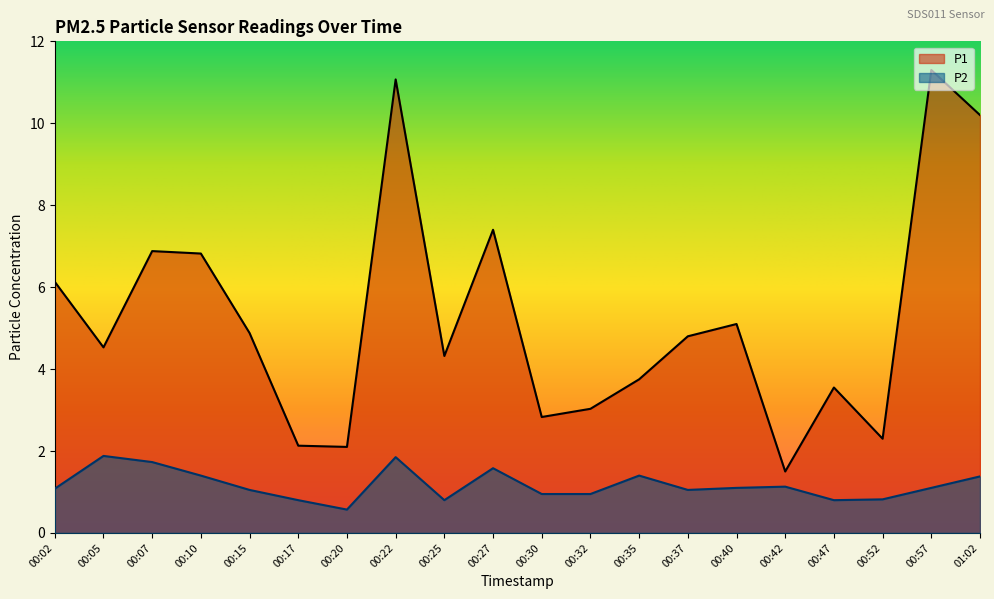

At which category does P2 reach its first local valley?

00:20